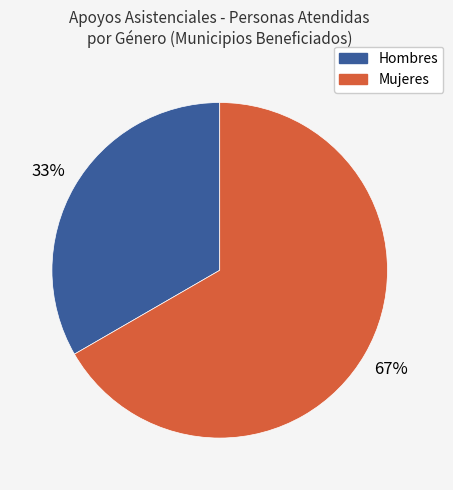

To the nearest percent, what is the average slice percentage?

50%